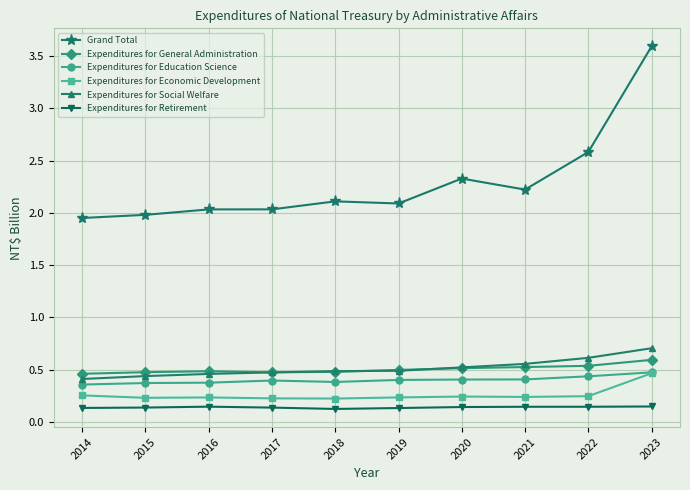

True or false: Expenditures for Economic Development and Expenditures for General Administration cross at least once.

False